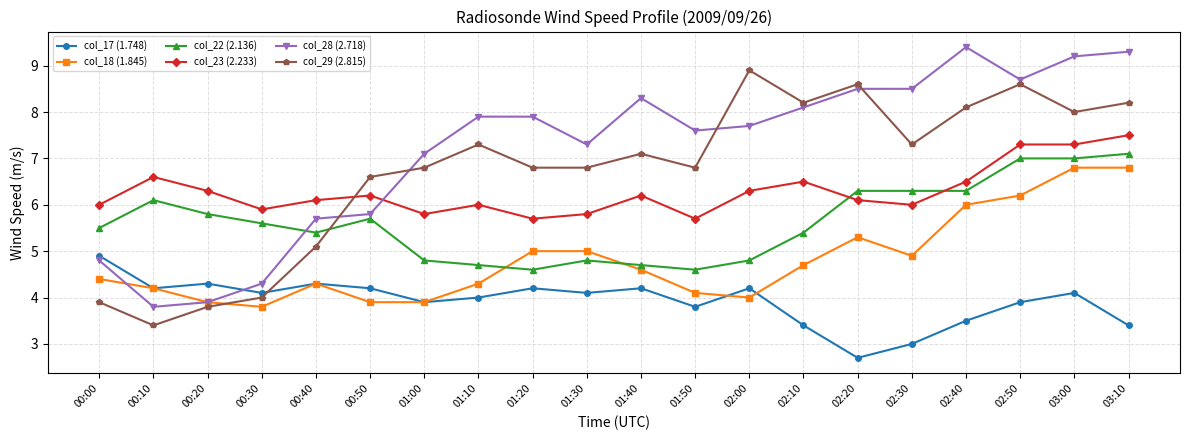

Where is the first local minimum for col_17 (1.748)?

00:10